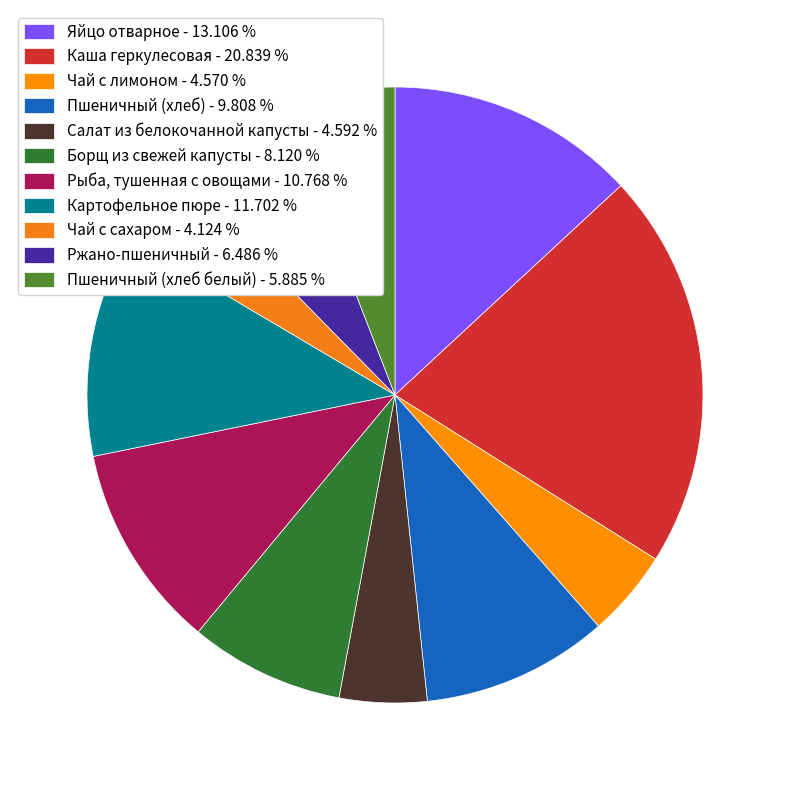

What is the smallest slice in the pie chart?

Чай с сахаром